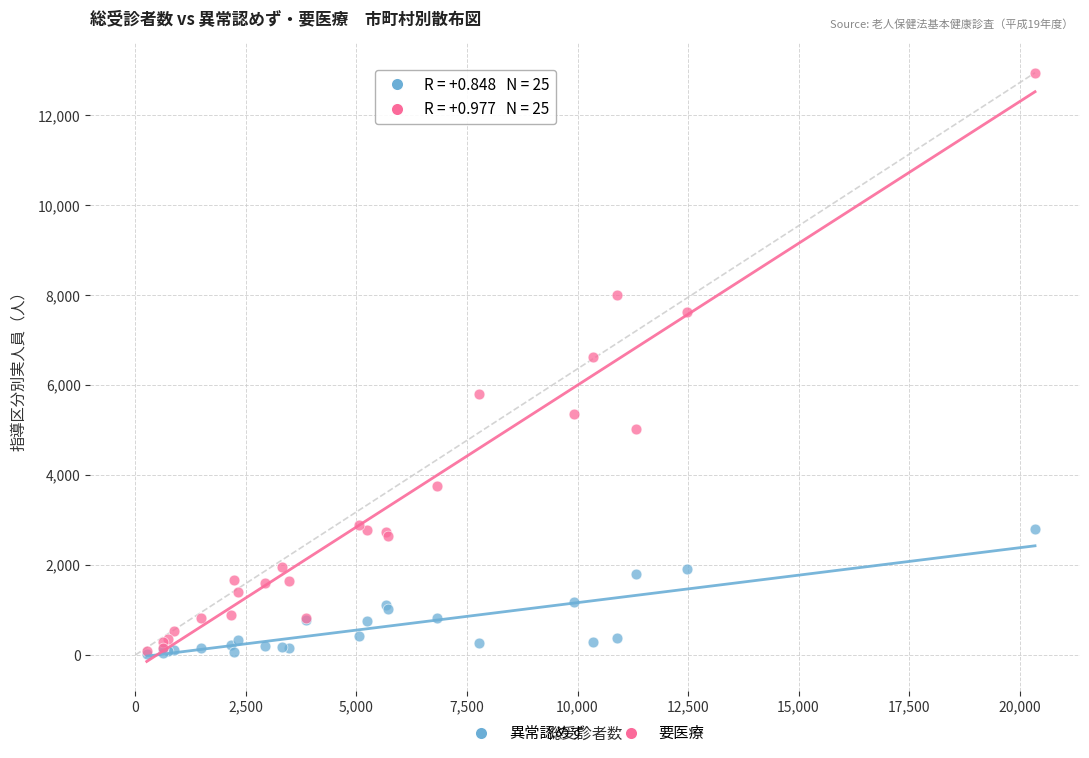

Across all series, what Y value is closest to 6483?

6631